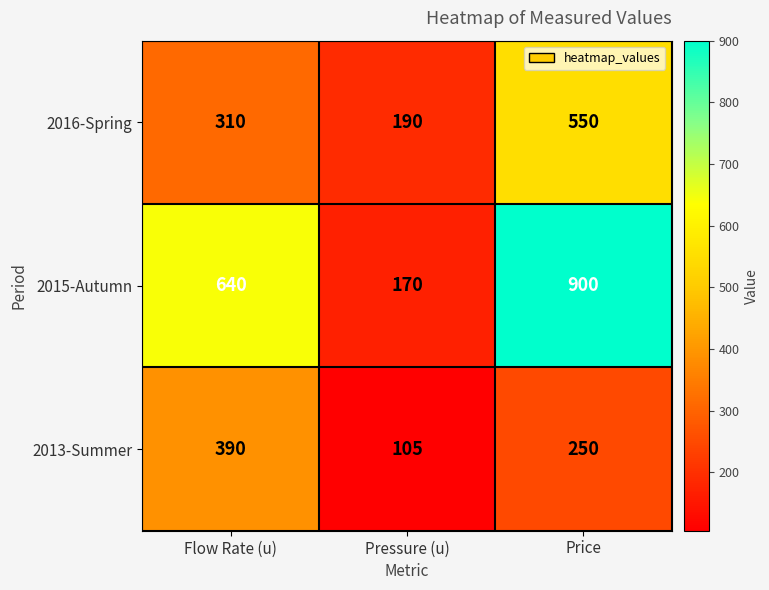

How many 2015-Autumn values are between 170 and 900?

3